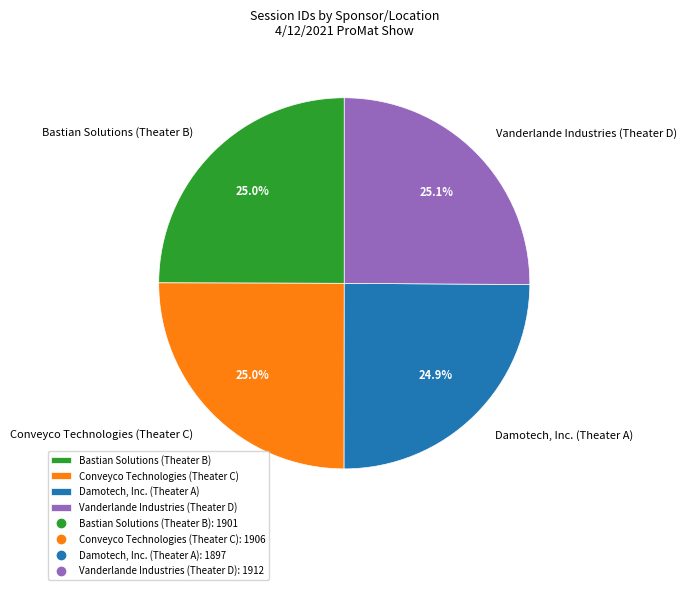

To the nearest percent, what portion does Vanderlande Industries (Theater D) represent?

25%